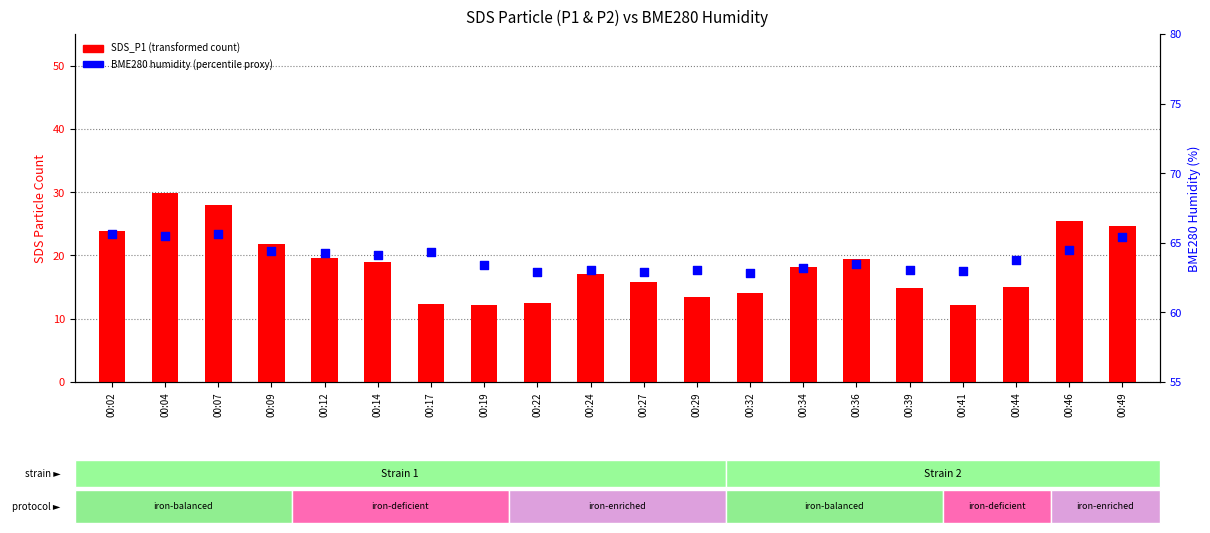

Is the value of SDS_P2 (humidity proxy) at 00:39 greater than the value of SDS_P1 at 00:29?

Yes